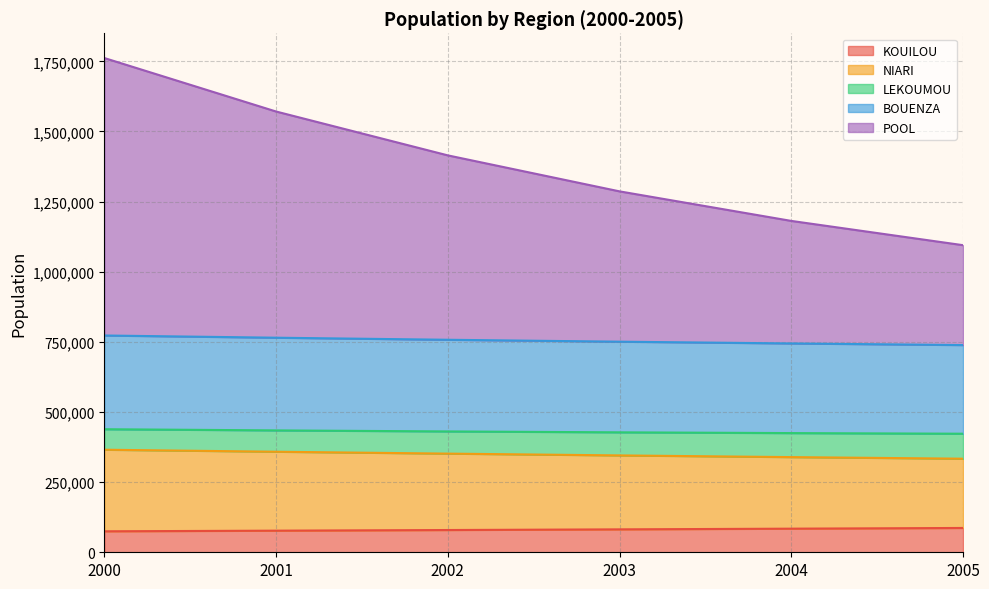

How many lines are shown in the chart?

5